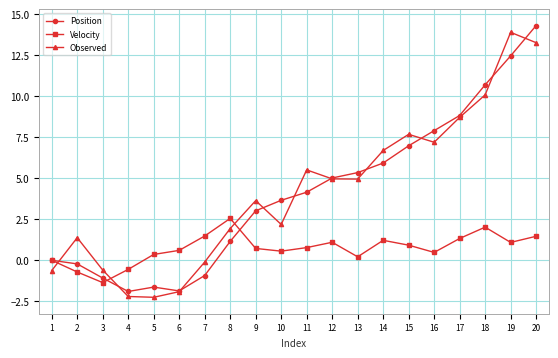

Read the Position value at 7.

-0.9